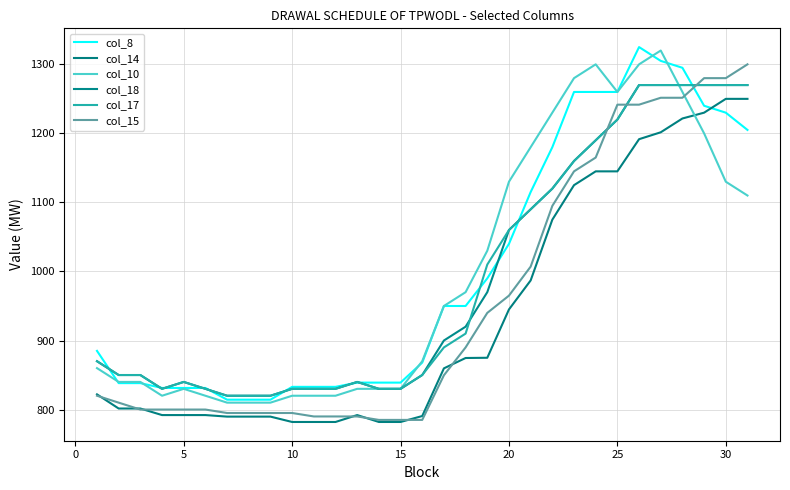

What are all the series names shown in the legend?

col_8, col_14, col_10, col_18, col_17, col_15